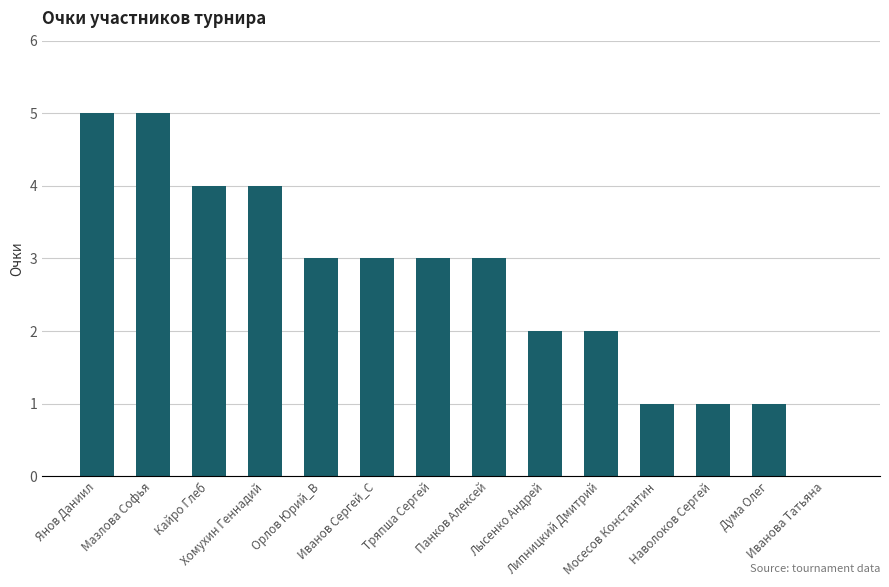

Reading left to right, list all the values displayed in this chart.

5	5	4	4	3	3	3	3	2	2	1	1	1	0